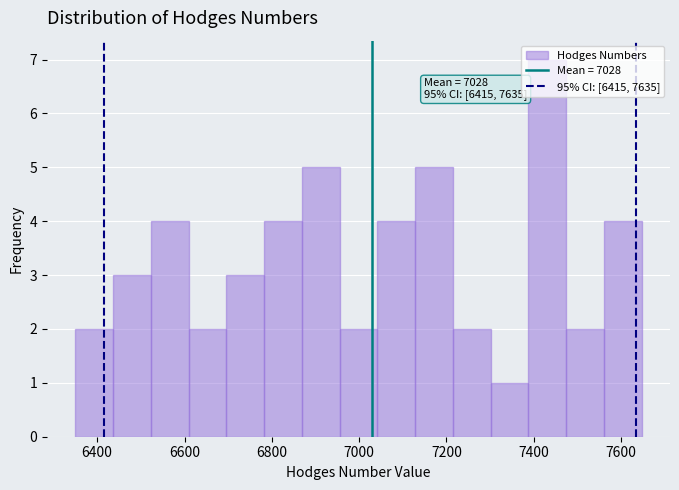

Which range on the x-axis has the tallest bar?

7380 to 7480